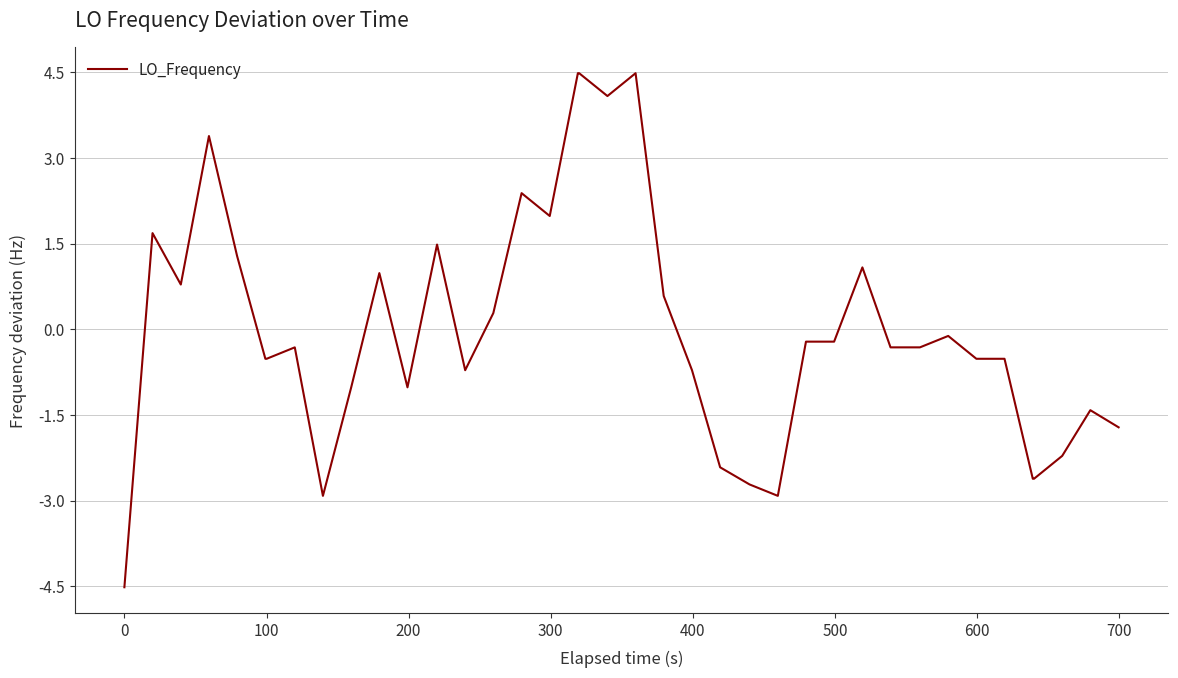

Does the chart have visible grid lines?

Yes